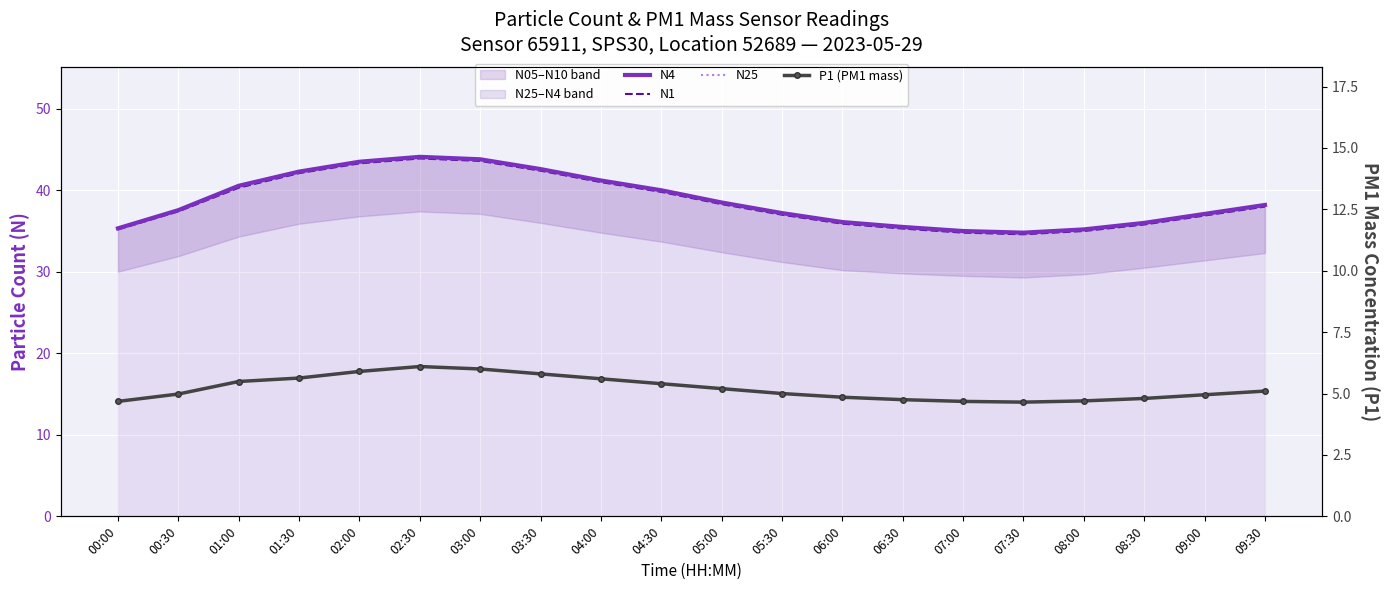

Which series has the largest range (max minus min)?

N4